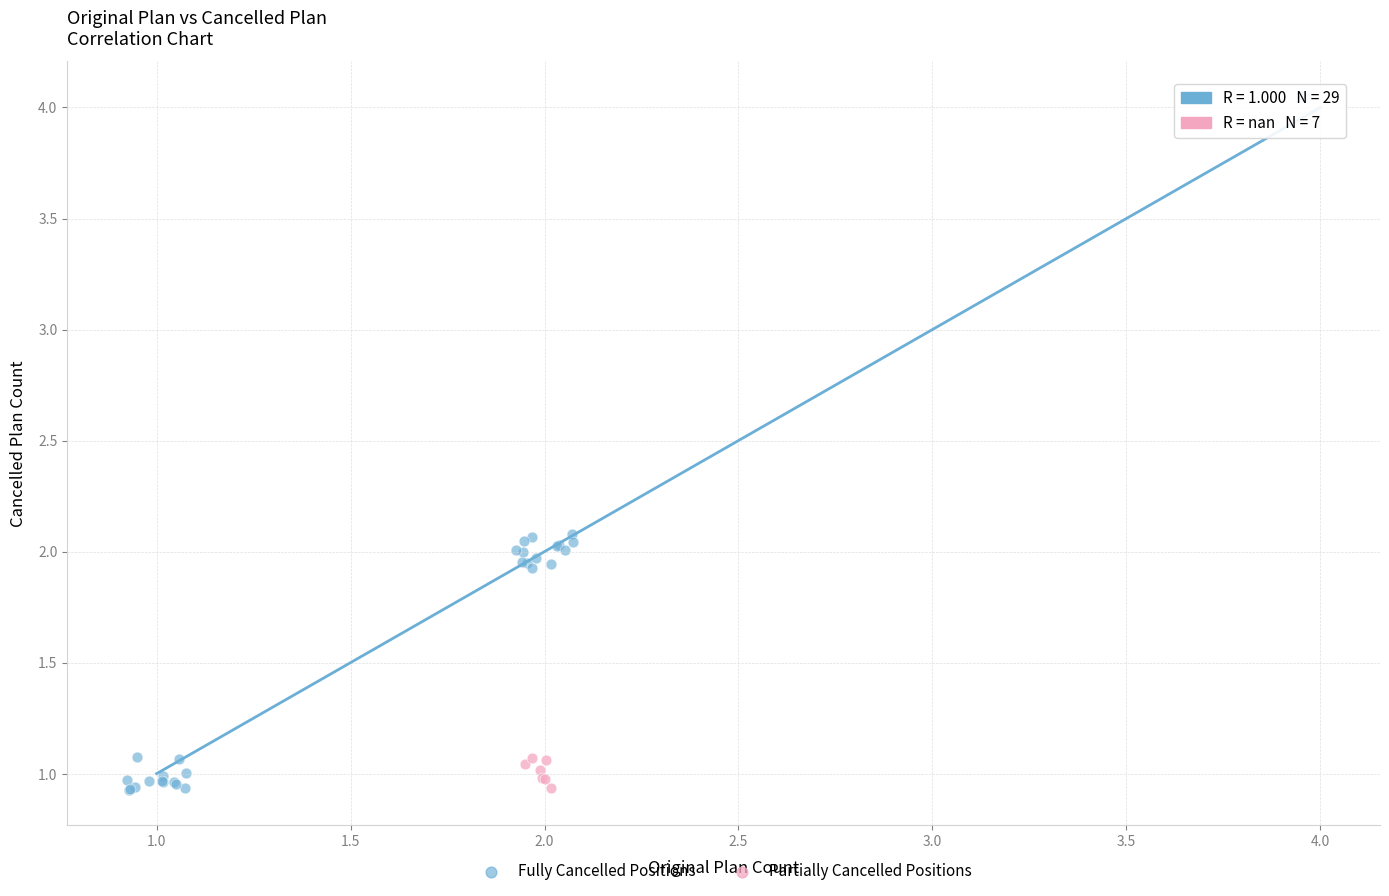

Which series has the largest Y range (max minus min)?

Fully Cancelled Positions